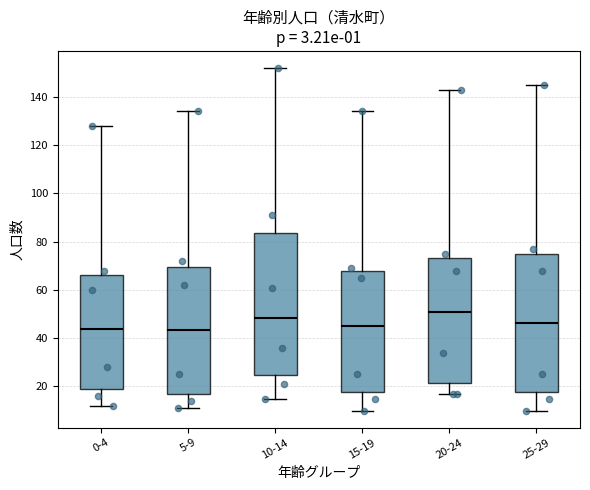

Where does the upper whisker of the box for 20-24 end on the y-axis? The values are not printed on the chart, so give them approximately, as read against the axis.

144